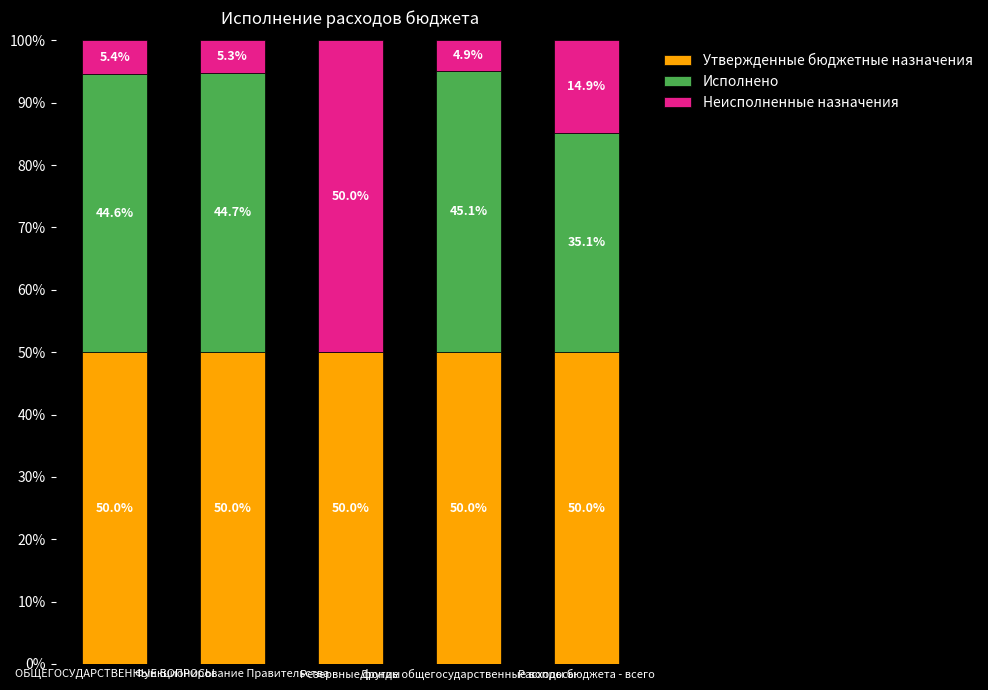

What is the maximum value for Утвержденные бюджетные назначения?

50.0